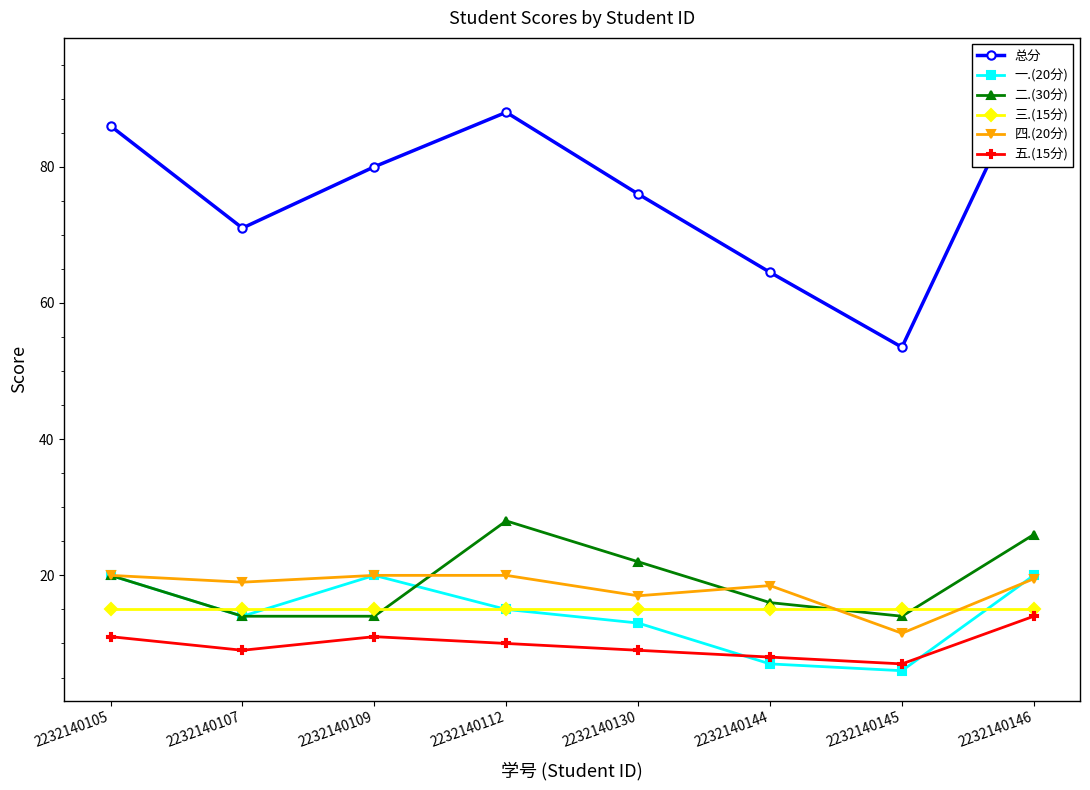

Which category has the highest value in the 五.(15分) series?

2232140146